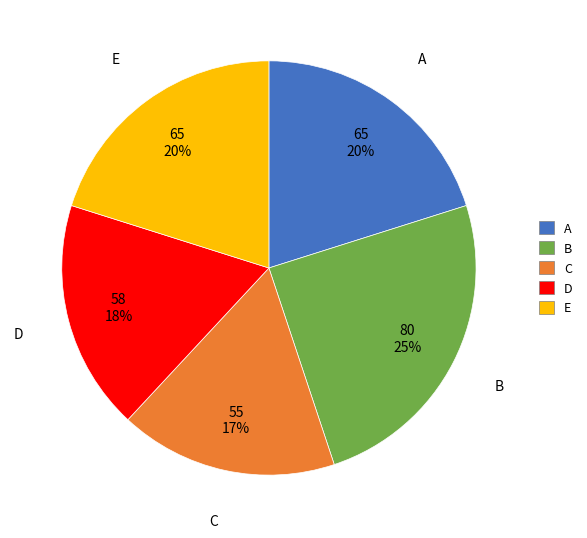

Is the sum of C and D greater than half?

No